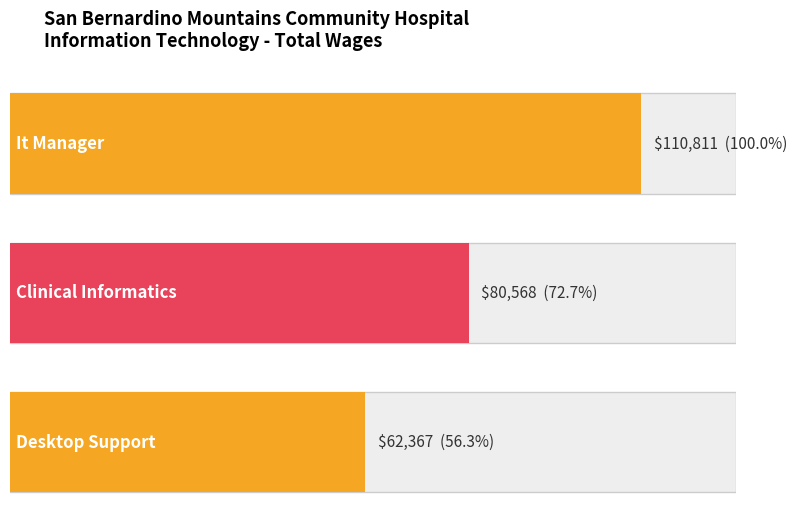

Which has a higher value, It Manager or Clinical Informatics?

It Manager